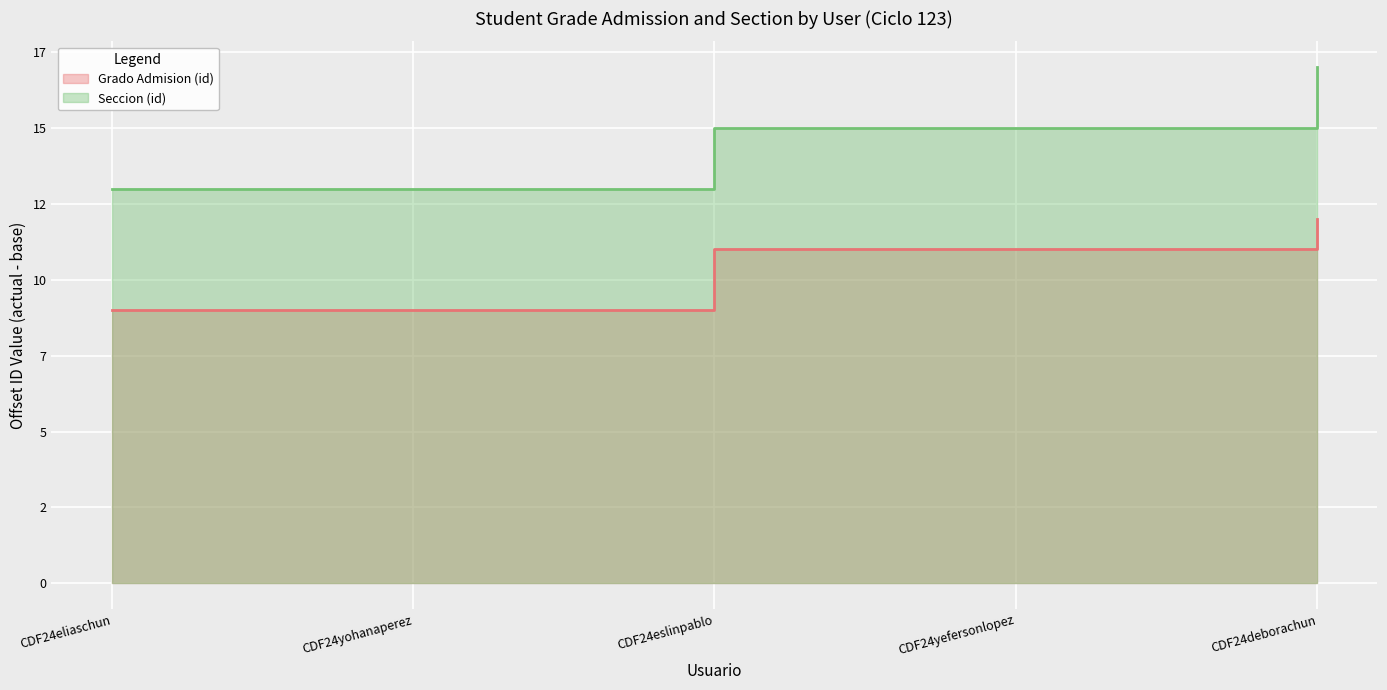

What is the label of the 1st point from the left?

CDF24eliaschun